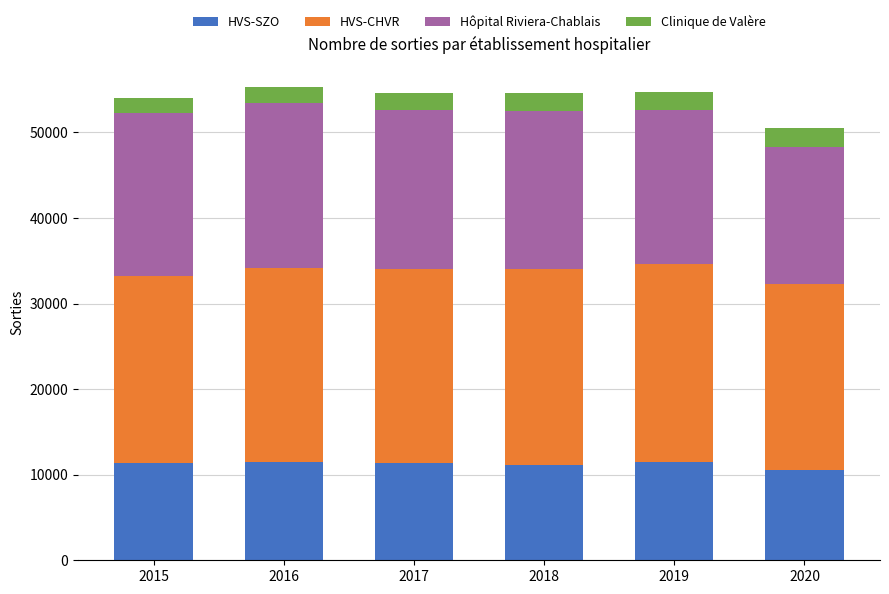

What is the minimum value for HVS-SZO?

10553